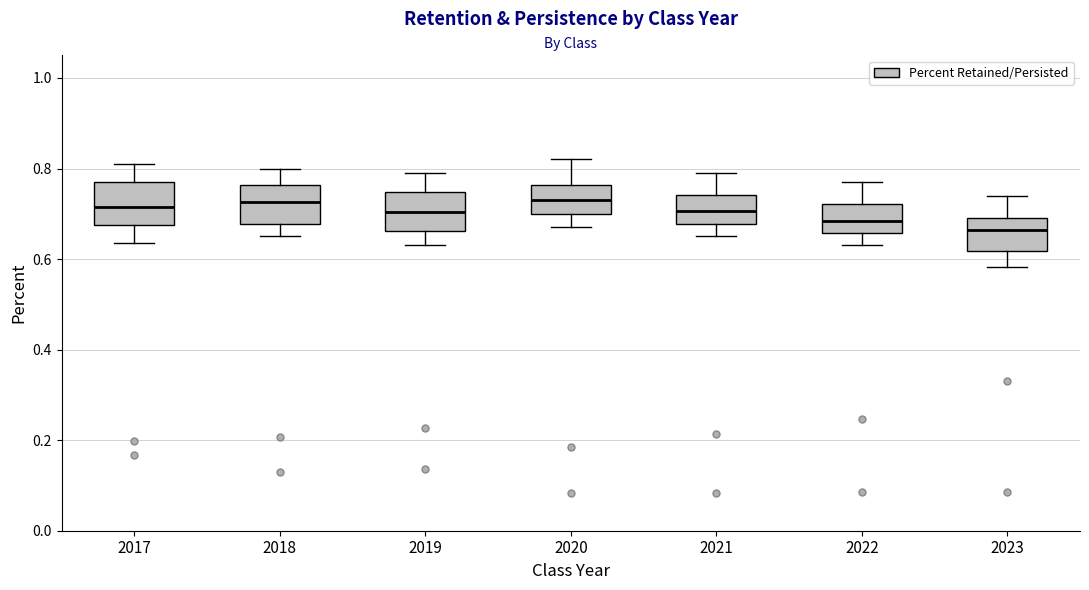

Which box has the lowest median line?

2023